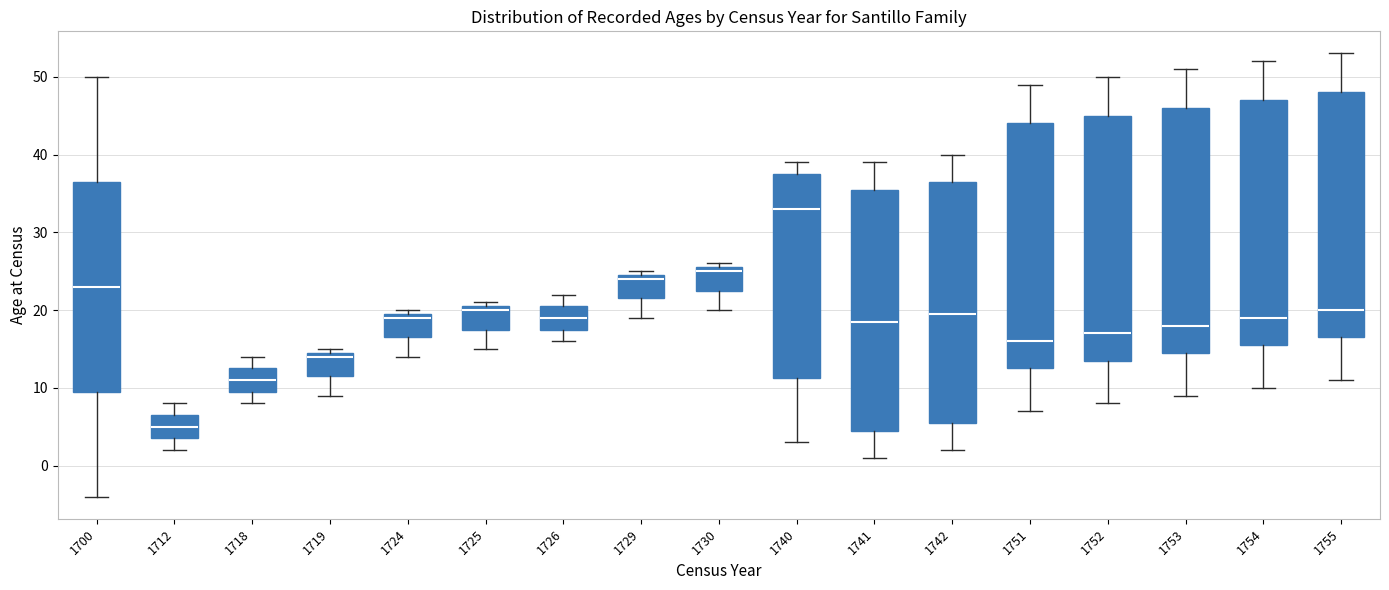

Reading left to right, transcribe this box plot: for each box, give where its median line is, the range the box spans, and where its two whiskers end, as read against the y-axis. The values are not printed on the chart, so give them approximately, as read against the axis.

1700: median 23, box 10 to 37, whiskers -4 to 50
1712: median 5, box 4 to 7, whiskers 2 to 8
1718: median 11, box 10 to 13, whiskers 8 to 14
1719: median 14, box 12 to 15, whiskers 9 to 15 (just above the box's upper edge)
1724: median 19, box 17 to 20, whiskers 14 to 20 (just above the box's upper edge)
1725: median 20, box 18 to 21, whiskers 15 to 21 (just above the box's upper edge)
1726: median 19, box 18 to 21, whiskers 16 to 22
1729: median 24, box 22 to 25, whiskers 19 to 25 (just above the box's upper edge)
1730: median 25, box 23 to 26, whiskers 20 to 26 (just above the box's upper edge)
1740: median 33, box 11 to 38, whiskers 3 to 39
1741: median 19, box 5 to 36, whiskers 1 to 39
1742: median 20, box 6 to 37, whiskers 2 to 40
1751: median 16, box 13 to 44, whiskers 7 to 49
1752: median 17, box 14 to 45, whiskers 8 to 50
1753: median 18, box 15 to 46, whiskers 9 to 51
1754: median 19, box 16 to 47, whiskers 10 to 52
1755: median 20, box 17 to 48, whiskers 11 to 53